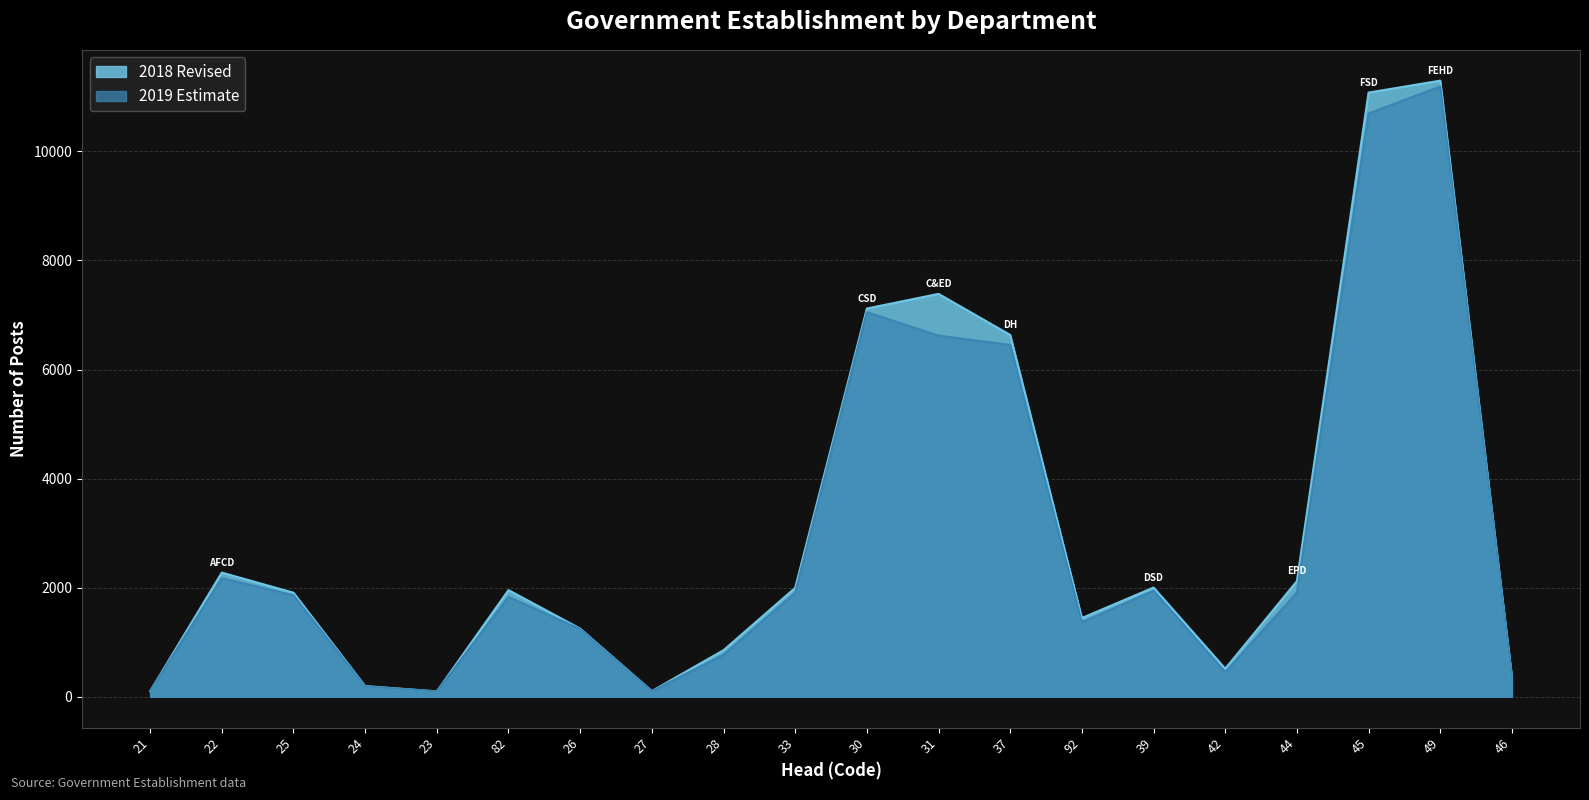

How many values in the 2018 Revised series exceed 1956?

9